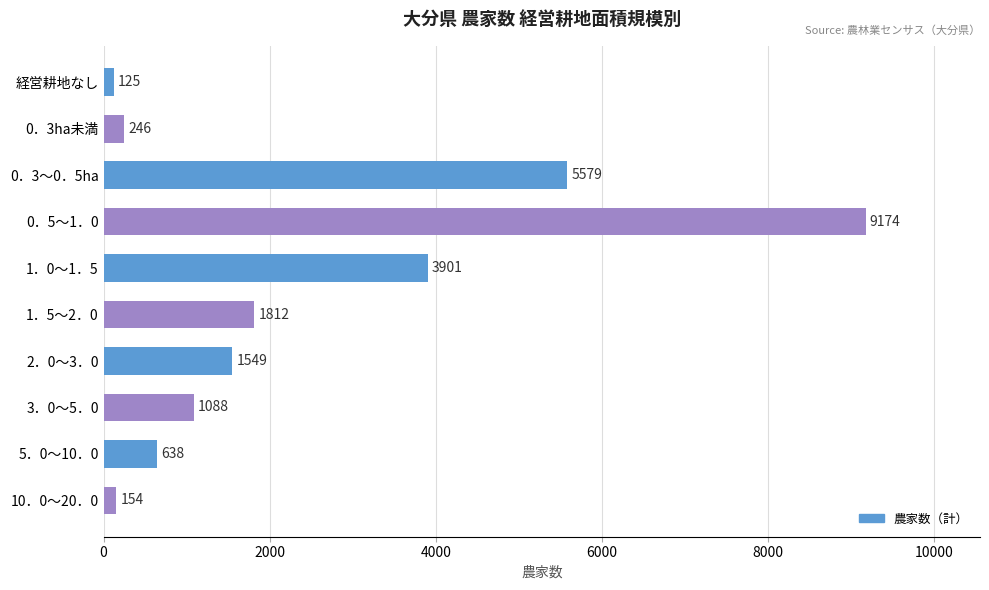

What is the label of the 3rd bar from the top?

0．3～0．5ha